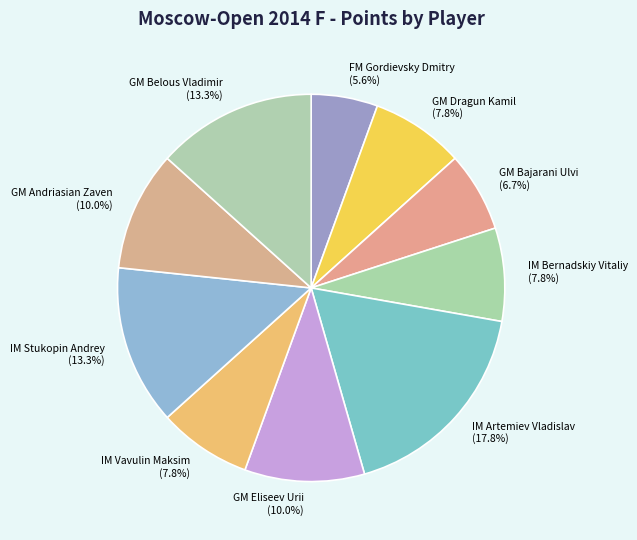

Approximately how many times larger is the value at FM Gordievsky Dmitry compared to IM Stukopin Andrey?

0.4